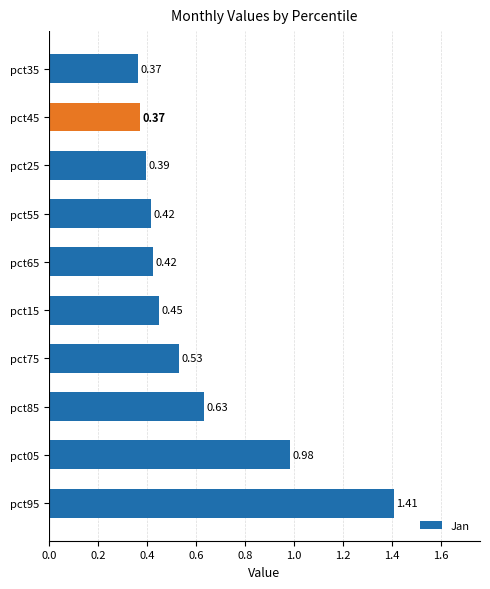

What is the sum of all values?

6.0